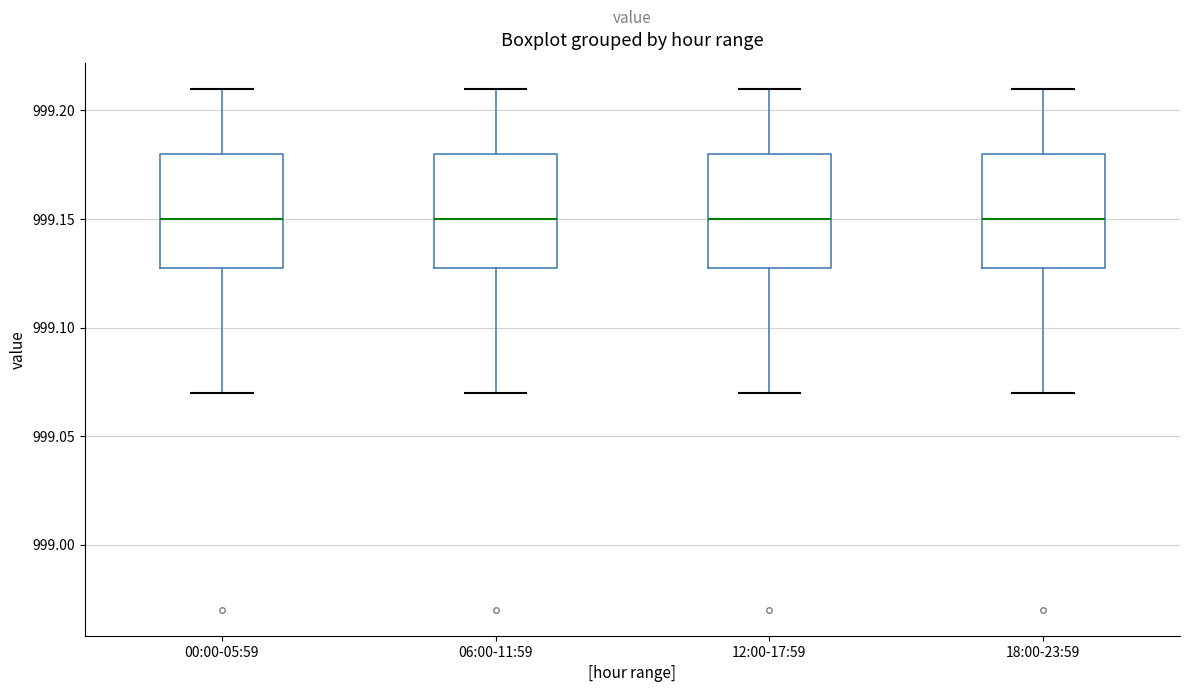

Reading left to right, transcribe this box plot: for each box, give where its median line is, the range the box spans, and where its two whiskers end, as read against the y-axis. The values are not printed on the chart, so give them approximately, as read against the axis.

00:00-05:59: median 999.15, box 999.13 to 999.18, whiskers 999.07 to 999.21
06:00-11:59: median 999.15, box 999.13 to 999.18, whiskers 999.07 to 999.21
12:00-17:59: median 999.15, box 999.13 to 999.18, whiskers 999.07 to 999.21
18:00-23:59: median 999.15, box 999.13 to 999.18, whiskers 999.07 to 999.21